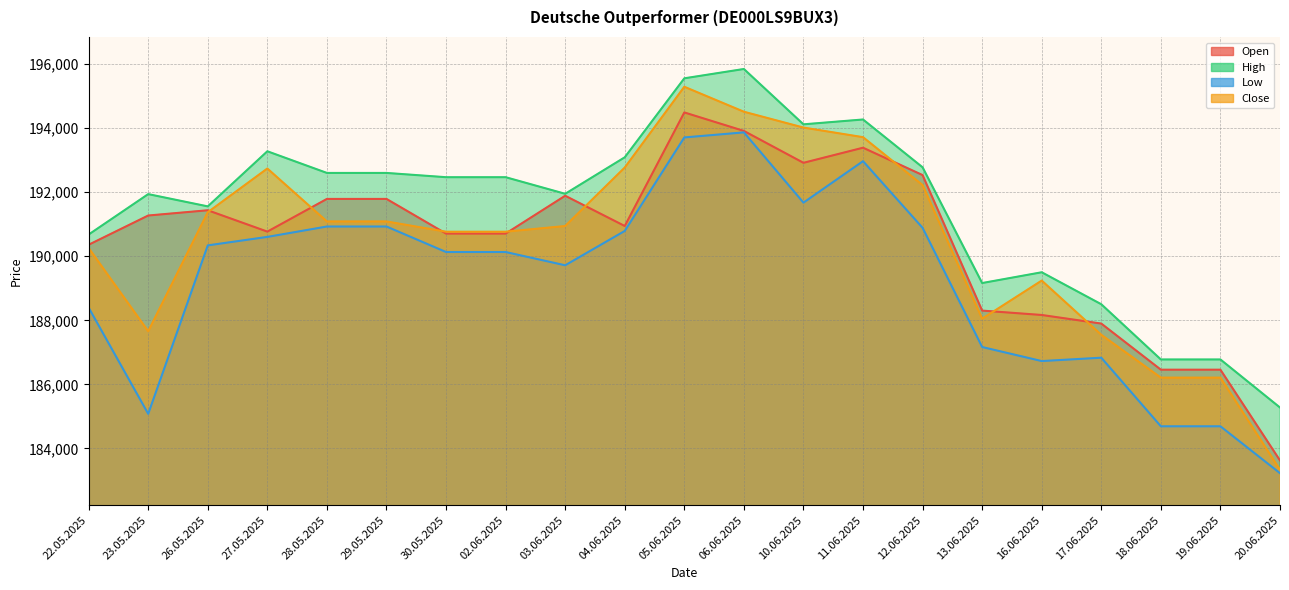

At 29.05.2025, list the series in order from largest to smallest.

High, Open, Close, Low